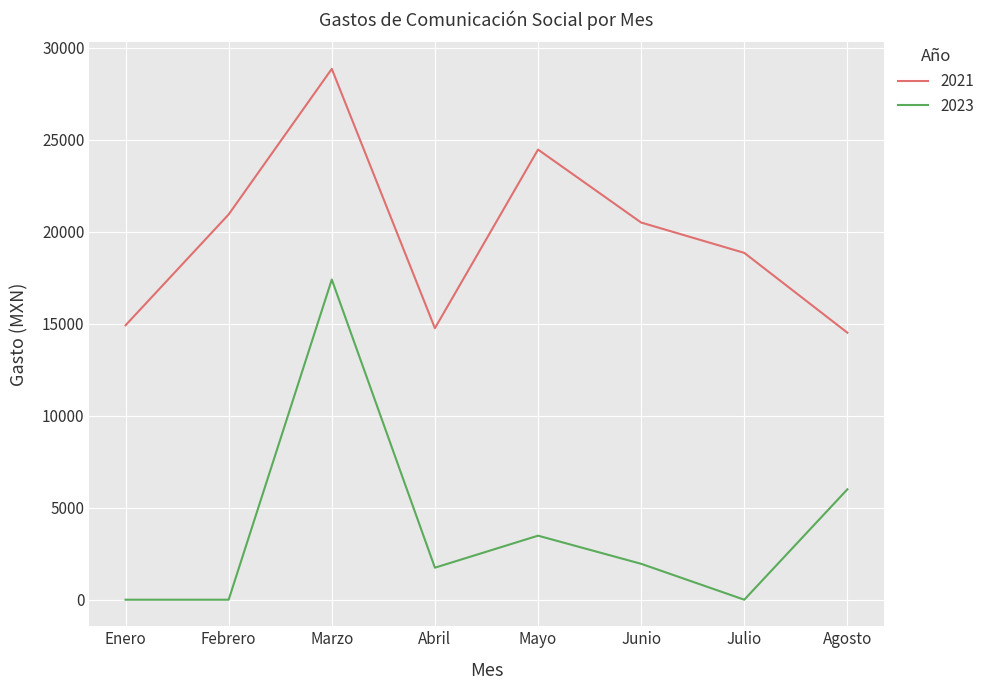

What is the total value across all series at Abril?

16494.0